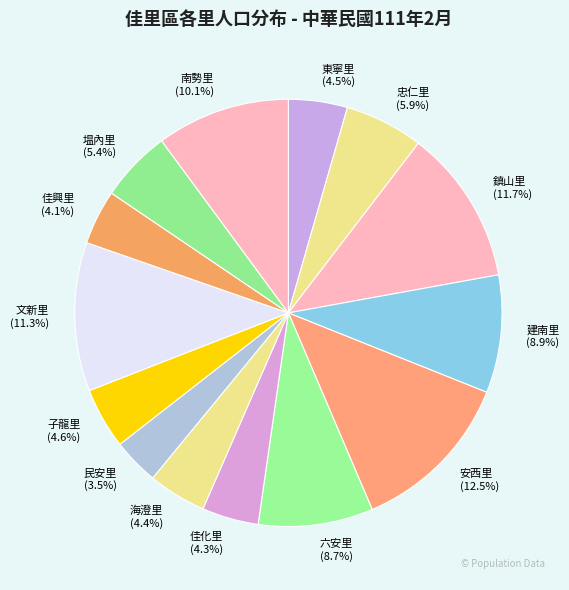

Which has a higher value, 忠仁里 or 海澄里?

忠仁里